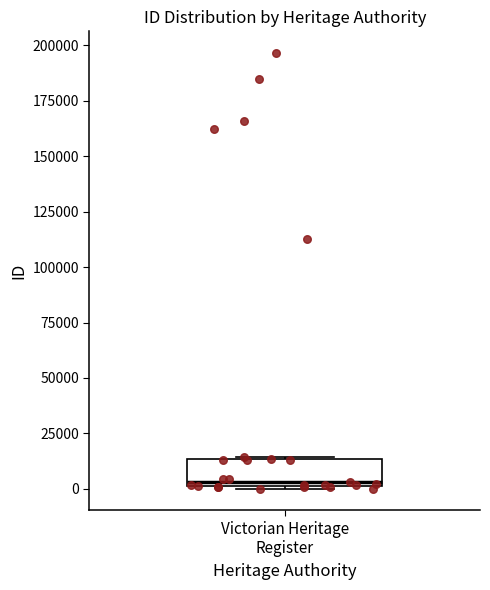

Transcribe this box plot: give where the median line is, the range the box spans, and where the two whiskers end, as read against the y-axis. The values are not printed on the chart, so give them approximately, as read against the axis.

median 5000, box 0 to 15000, whiskers 0 to 15000